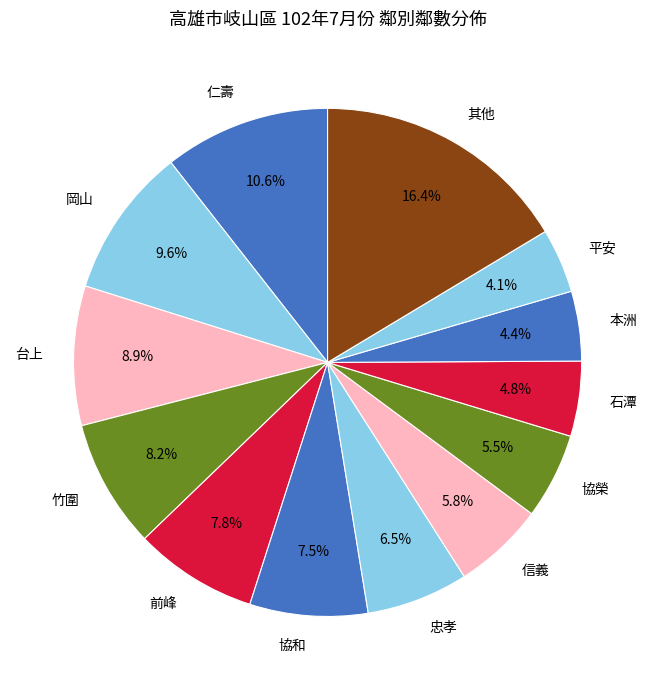

How many slices are in this pie chart?

13